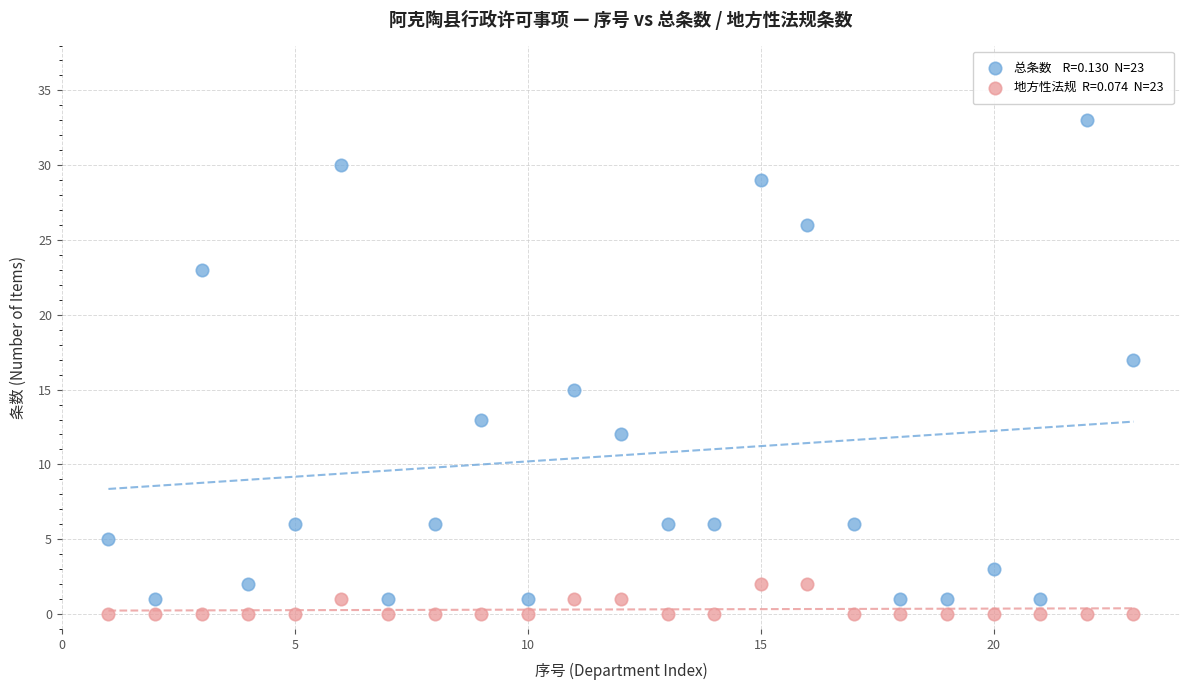

Across all data points, what is the range of Y values (max minus min)?

33